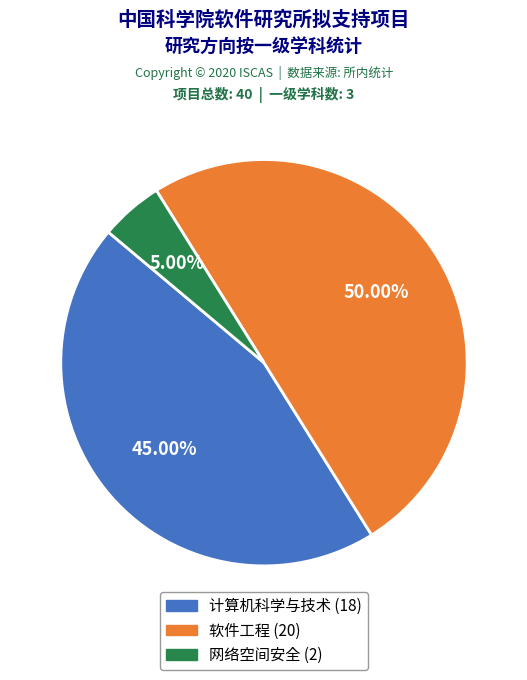

To the nearest percent, what is the average slice percentage?

33%